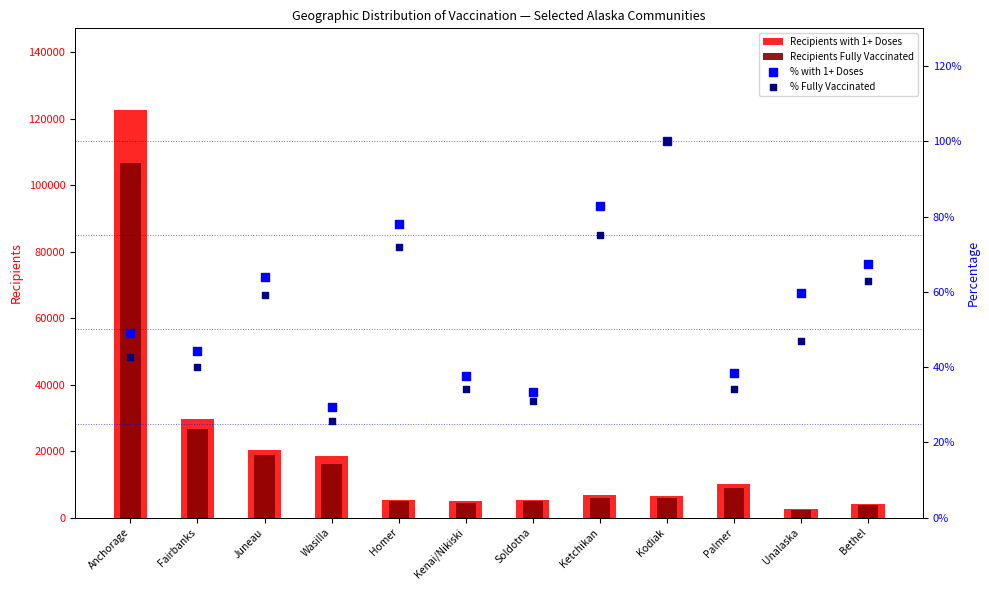

At how many categories does at least one series exceed 9629?

5